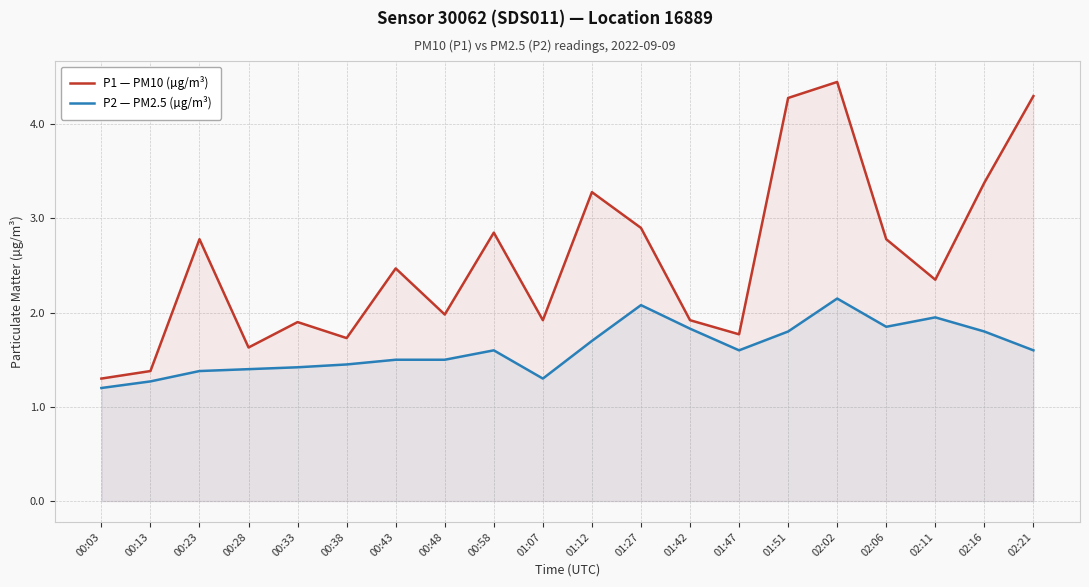

At which category is the sum across all series the highest?

02:02